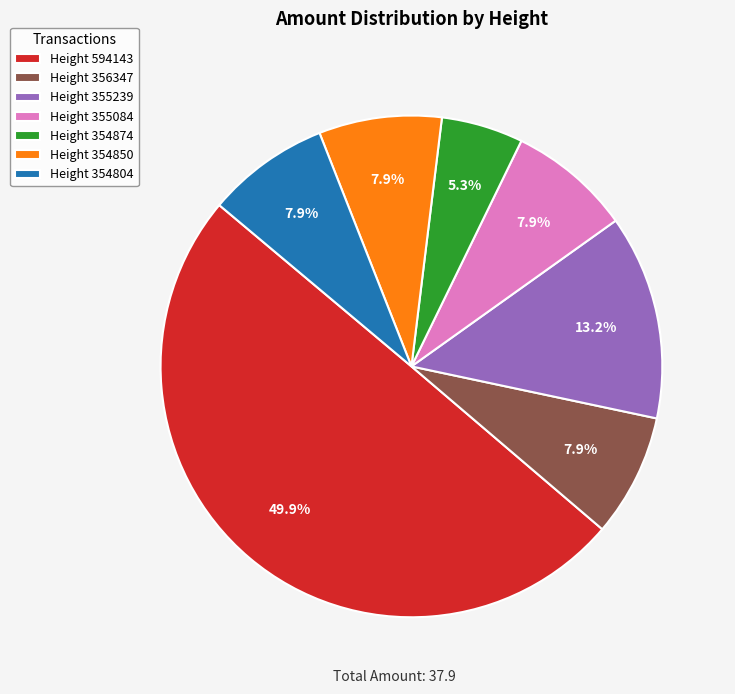

What is the smallest slice in the pie chart?

Height 354874